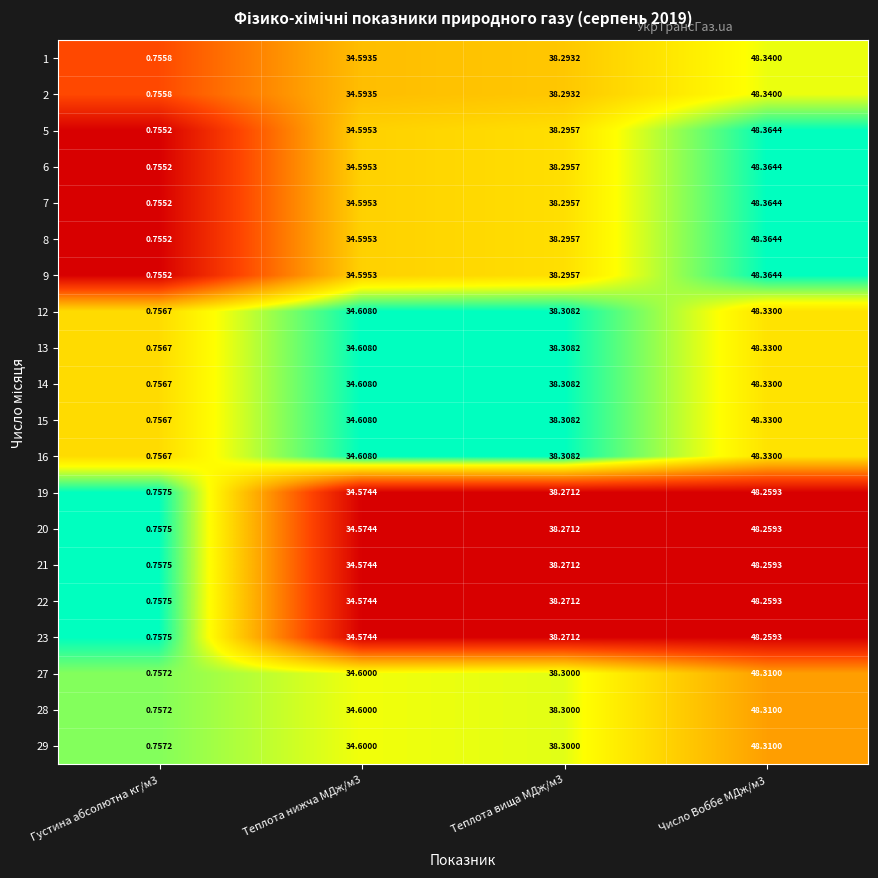

Is the value of 12 at Теплота нижча МДж/м3 greater than the value of 29 at Теплота вища МДж/м3?

No